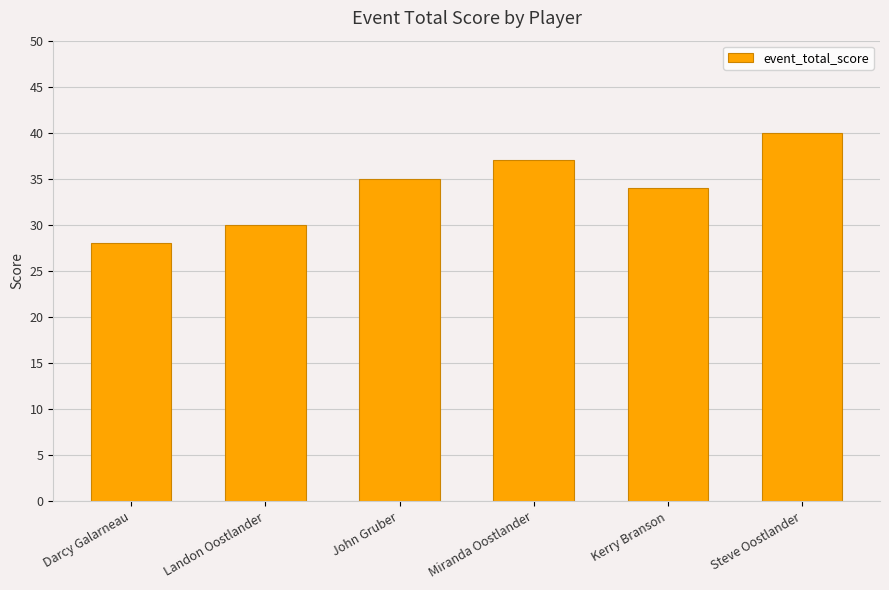

Rank the categories by value from lowest to highest.

Darcy Galarneau, Landon Oostlander, Kerry Branson, John Gruber, Miranda Oostlander, Steve Oostlander